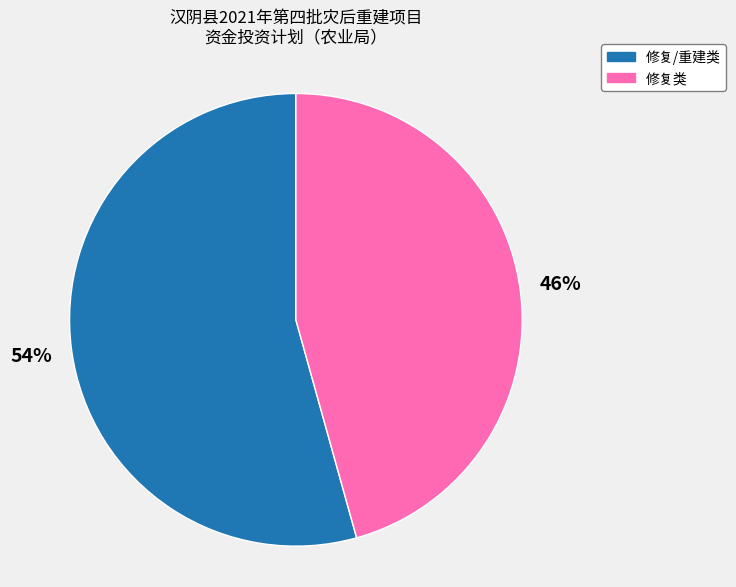

Is there a majority slice in this chart?

Yes